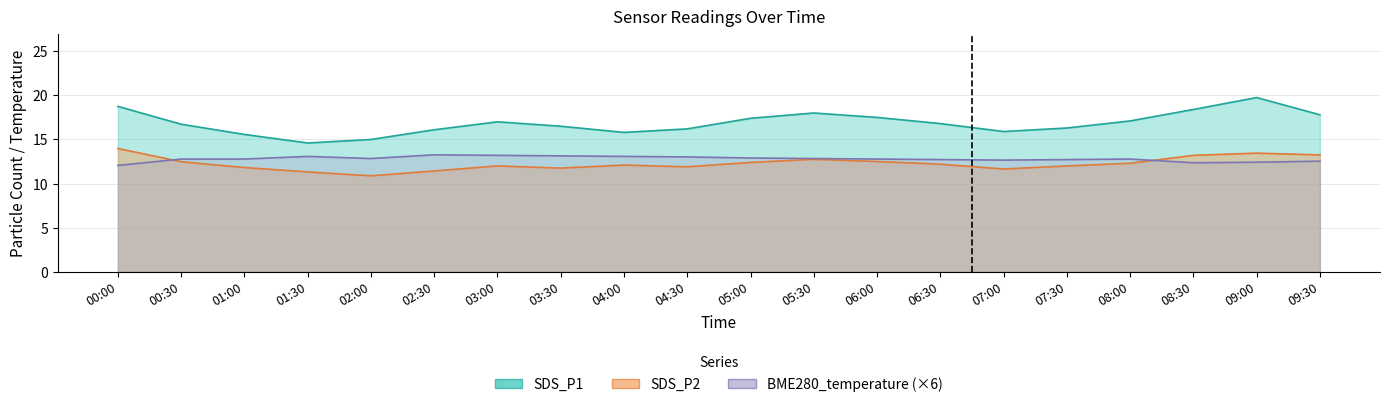

The value of SDS_P1 at 06:00 is 17.5. True or false?

True